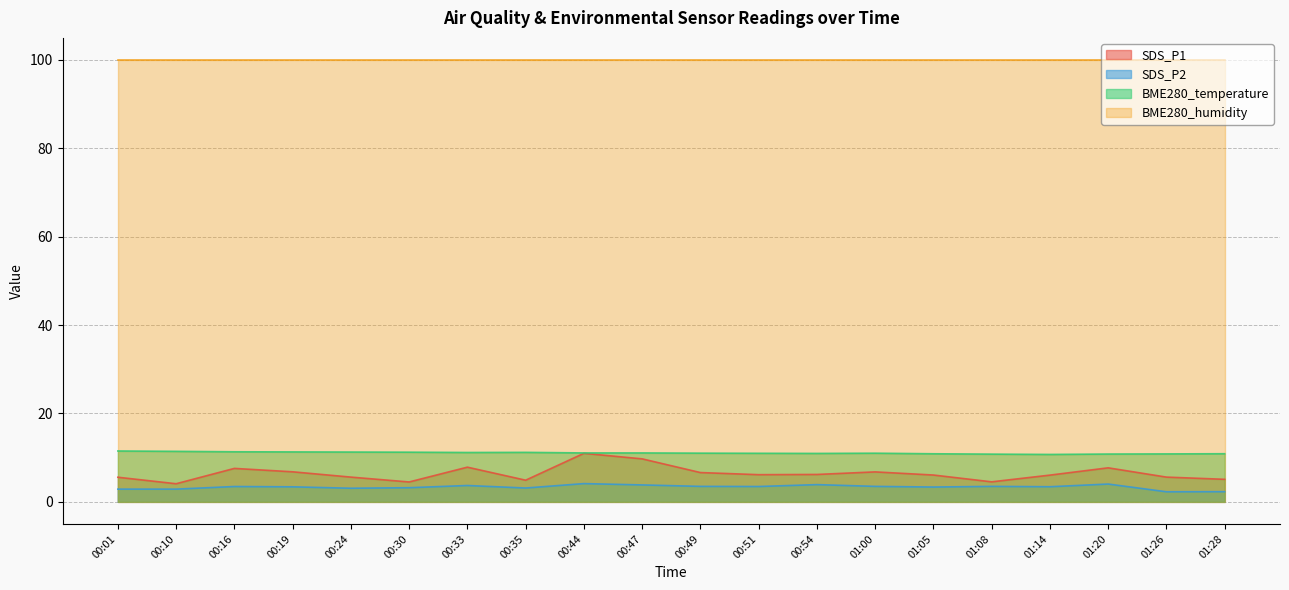

What is the approximate value of SDS_P1 at 00:30?

4.5